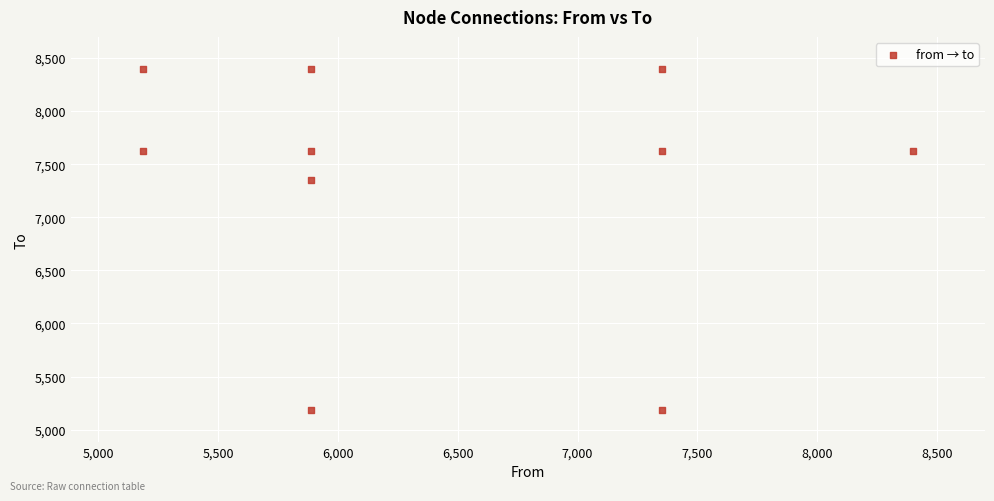

What is the average X value?

6438